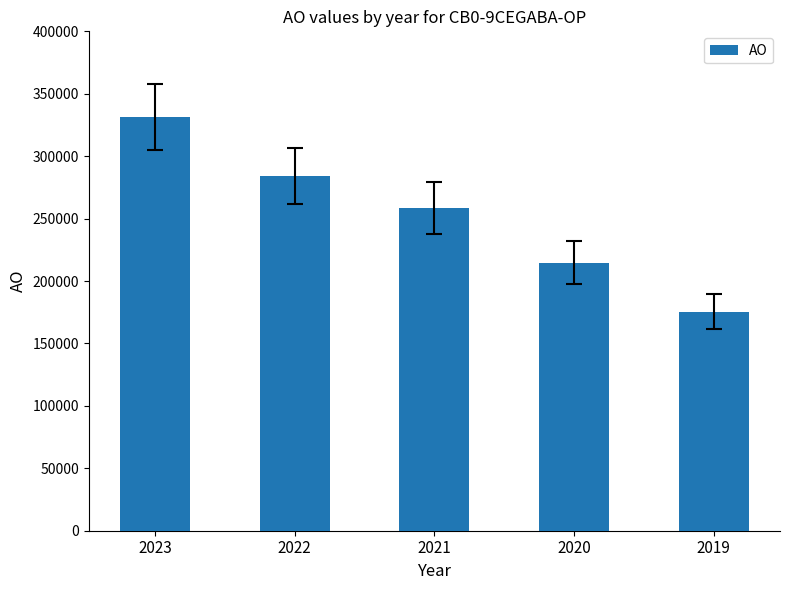

What is the value of the 2nd bar from the left?

284021